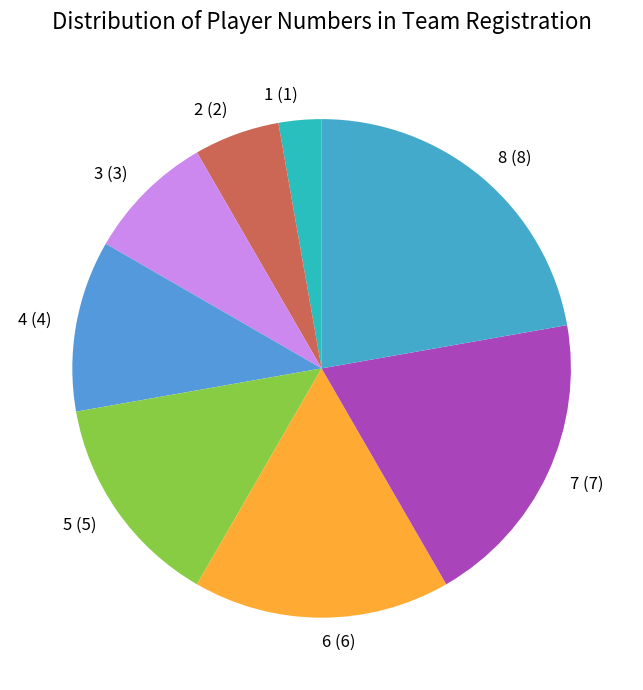

What is the largest slice in the pie chart?

8